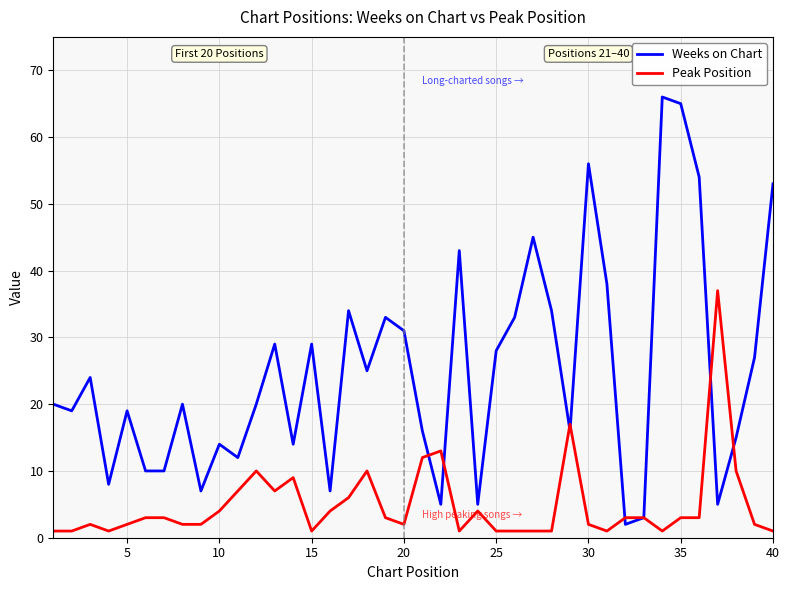

Rank the series by their average value, from highest to lowest.

Weeks on Chart, Peak Position